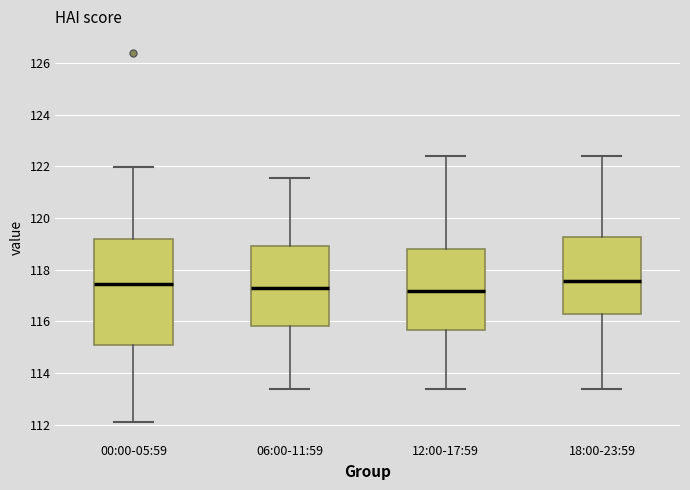

Where is the upper edge of the box for 12:00-17:59 on the y-axis? The values are not printed on the chart, so give them approximately, as read against the axis.

118.8